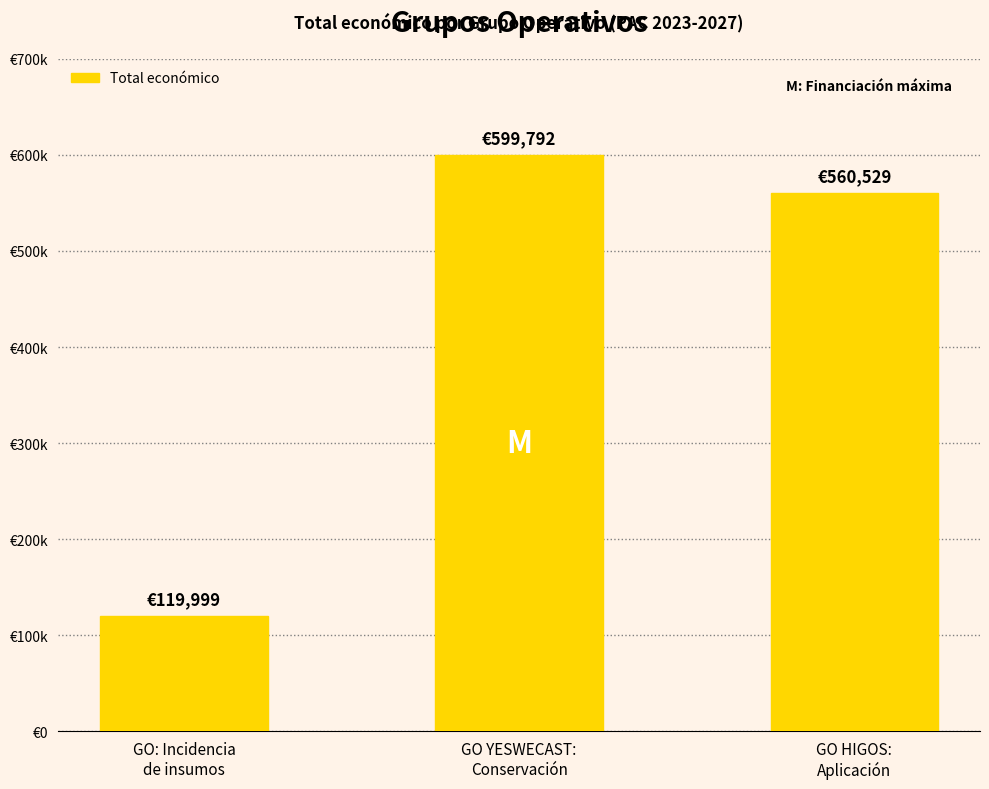

What position from the left is GO HIGOS:
Aplicación?

3